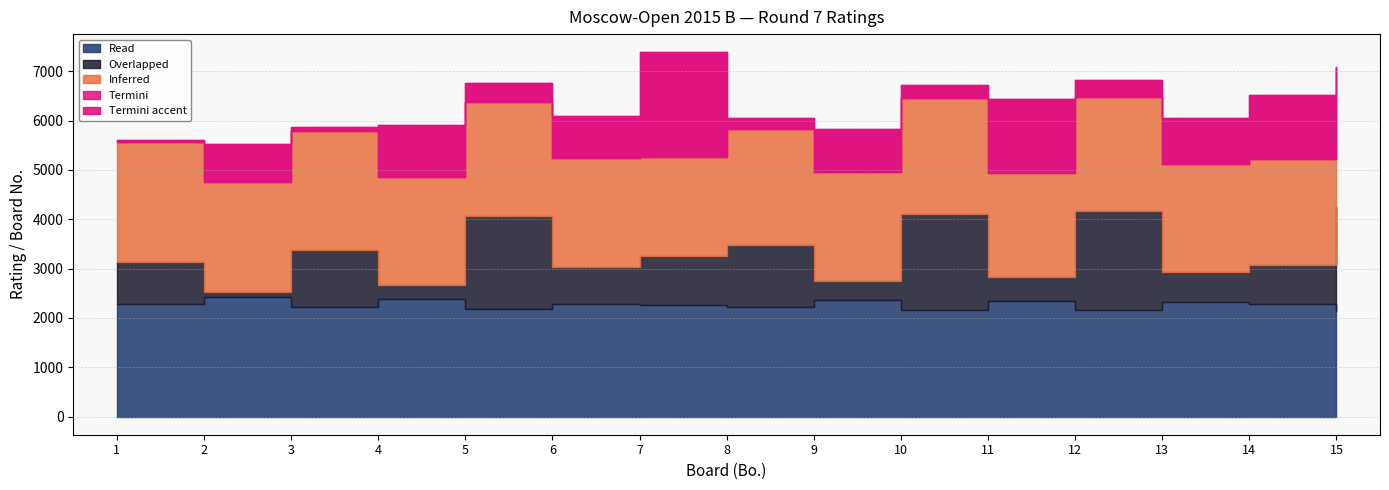

What is the value of the Read point at the 10th from the left?

2161